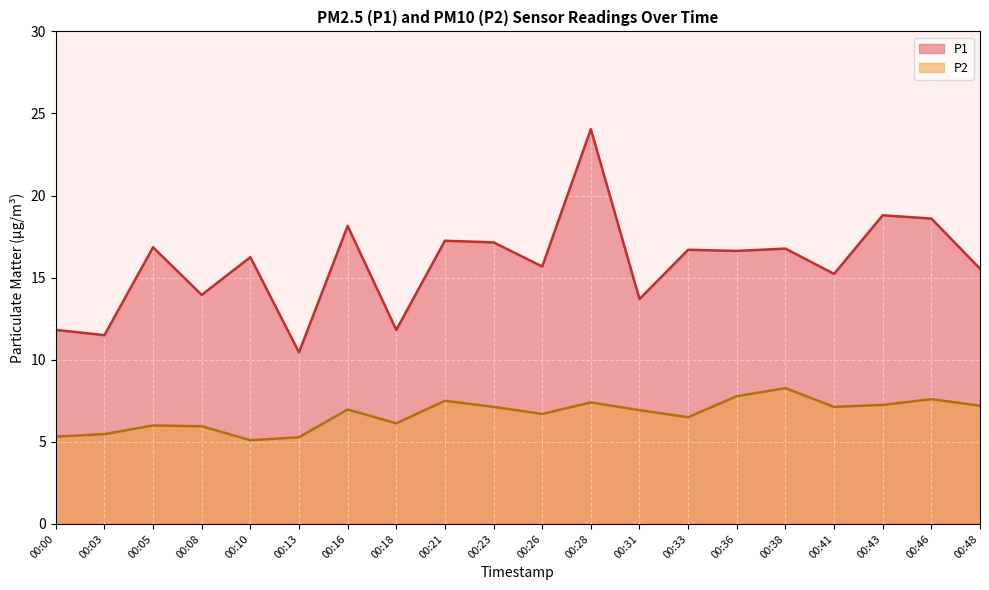

How many interior local valleys does the P1 series have?

8